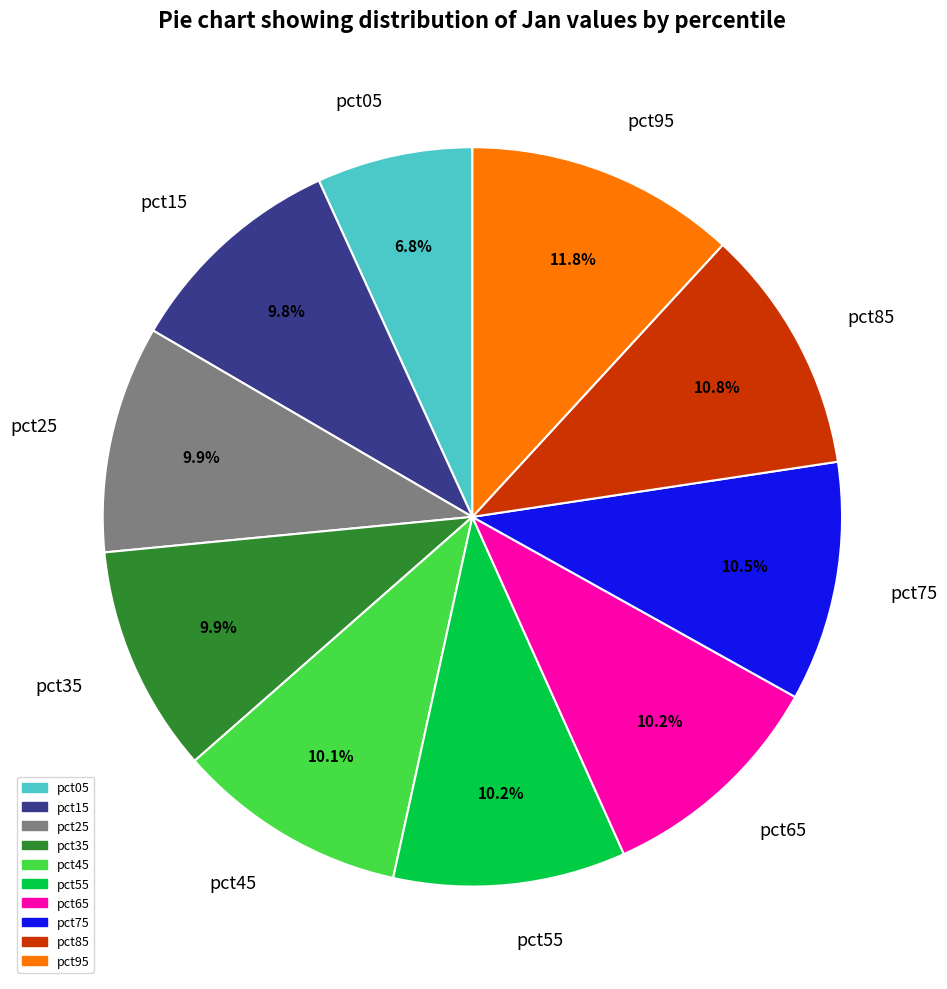

Is there a majority slice in this chart?

No